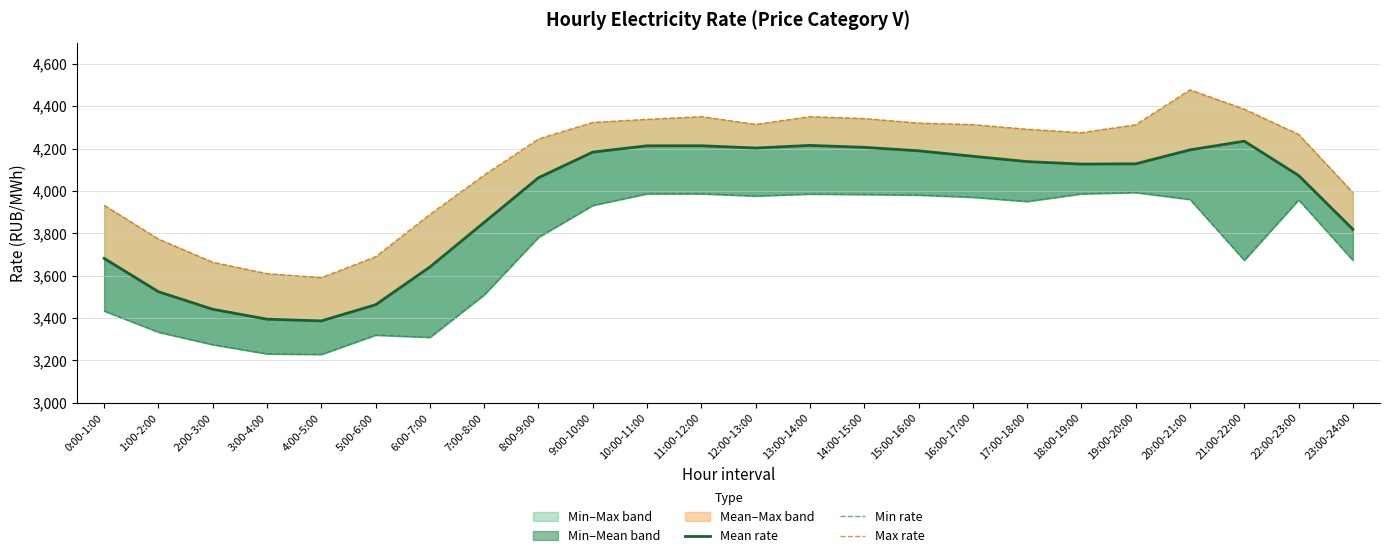

Where is the first local maximum for Min rate?

5:00-6:00